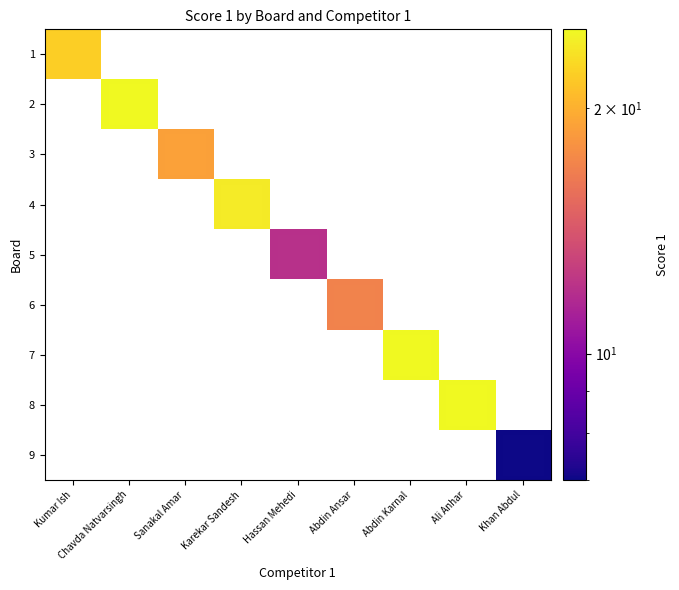

At which label does 2 reach its peak?

Kumar Ish